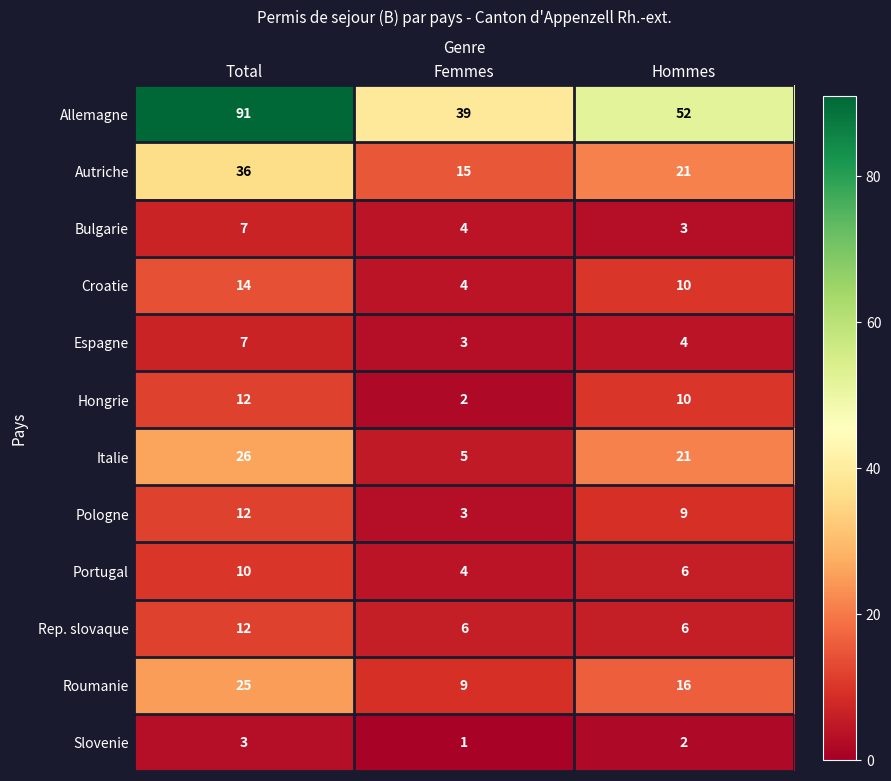

Which series has the largest total across all categories?

Allemagne